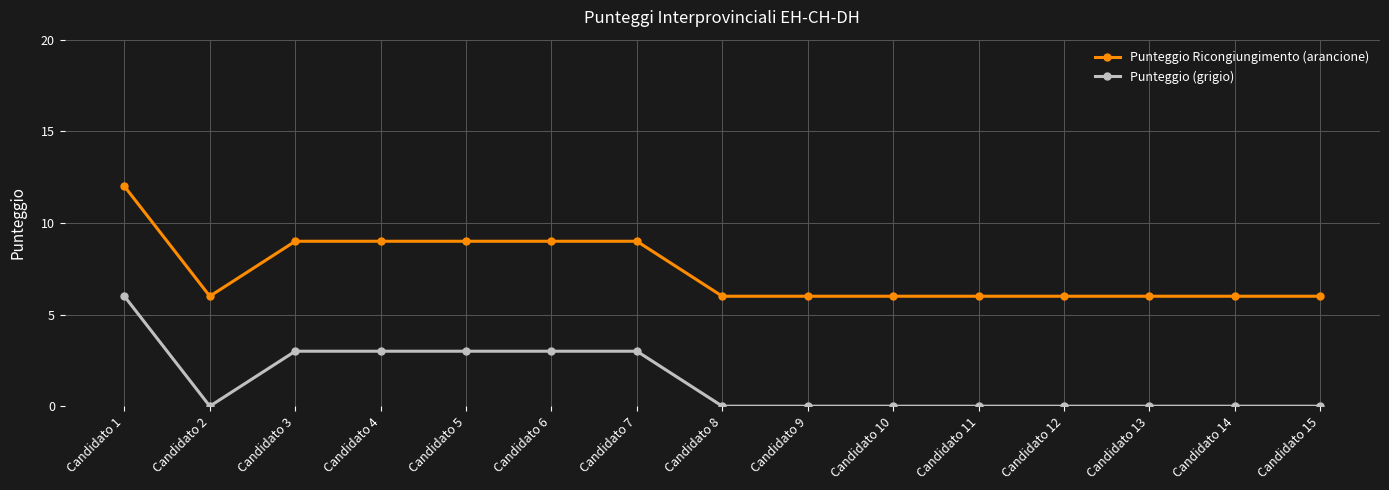

What is the value of the Punteggio (grigio) point at the 5th from the left?

3